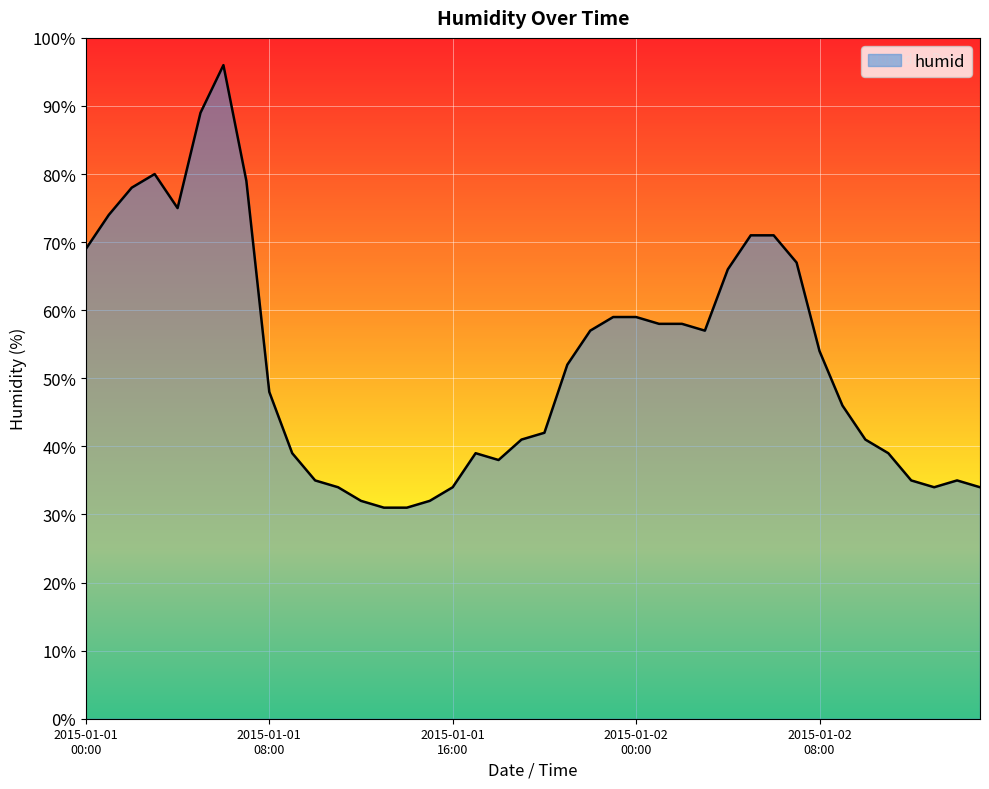

Does the chart have visible grid lines?

Yes